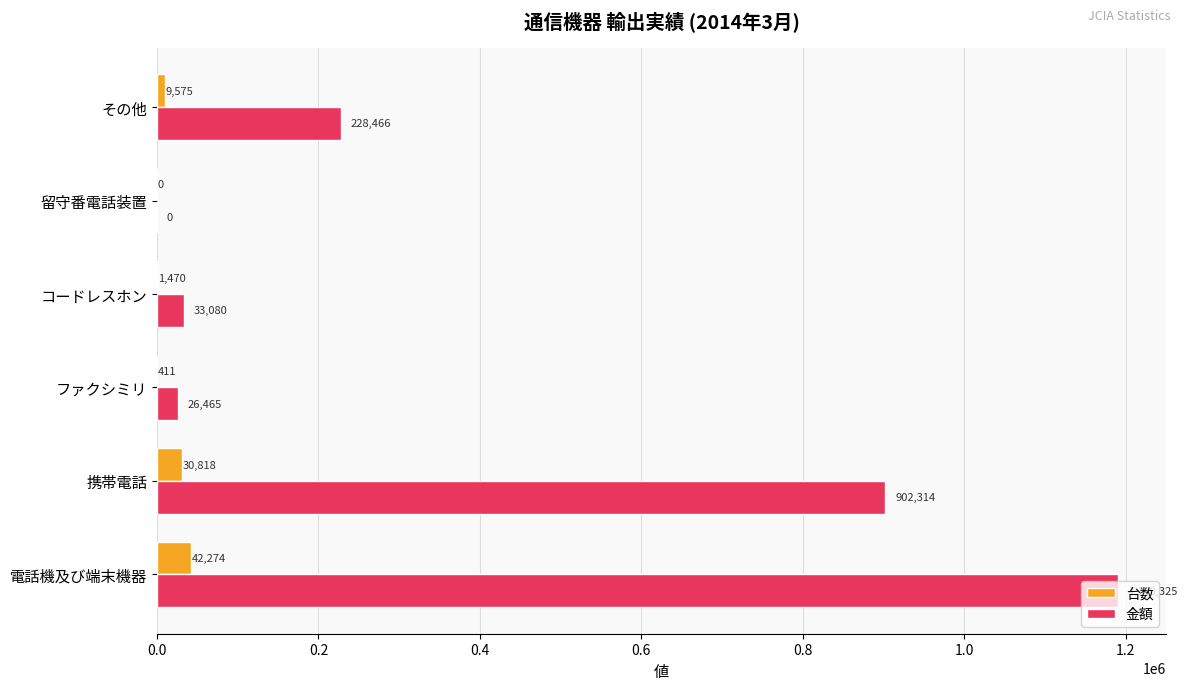

What is the approximate value of 金額 at その他, to the nearest 10?

228470